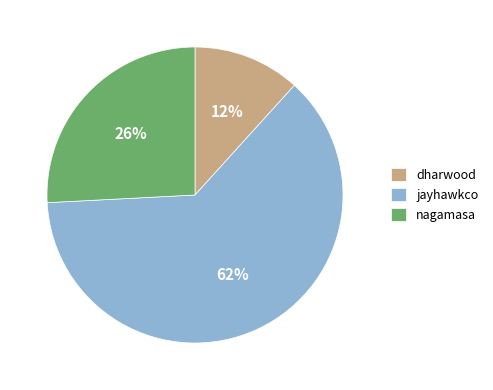

Count the number of slices in the pie.

3